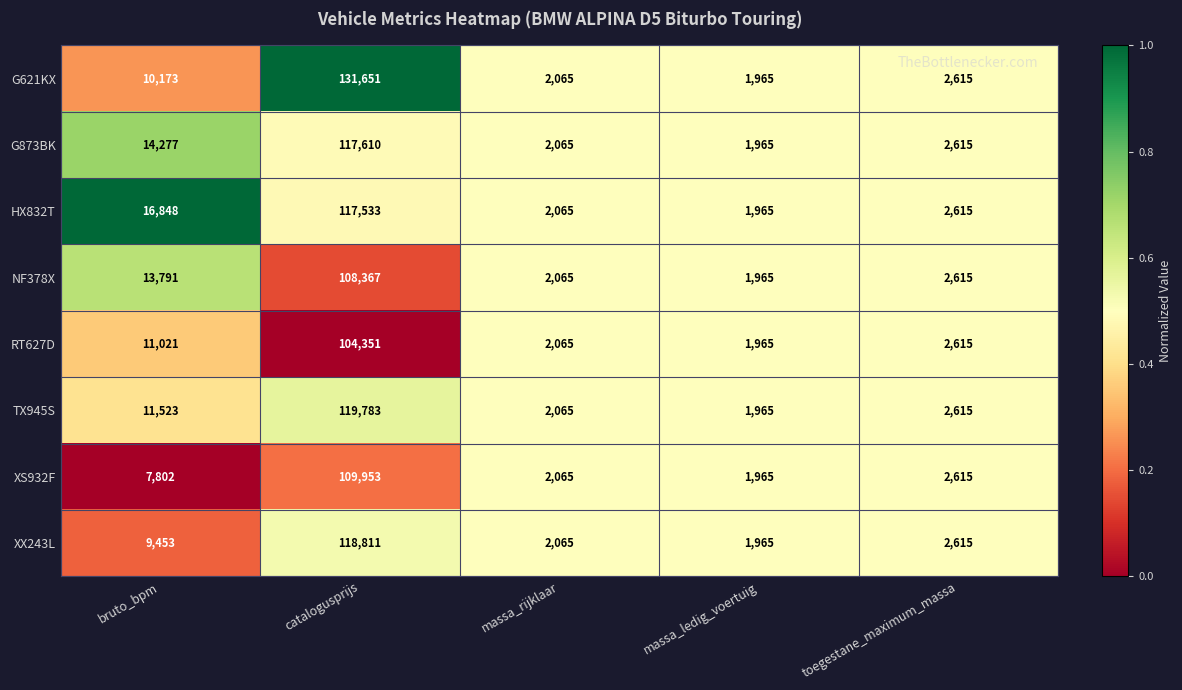

At which label does G873BK first exceed 2615?

bruto_bpm